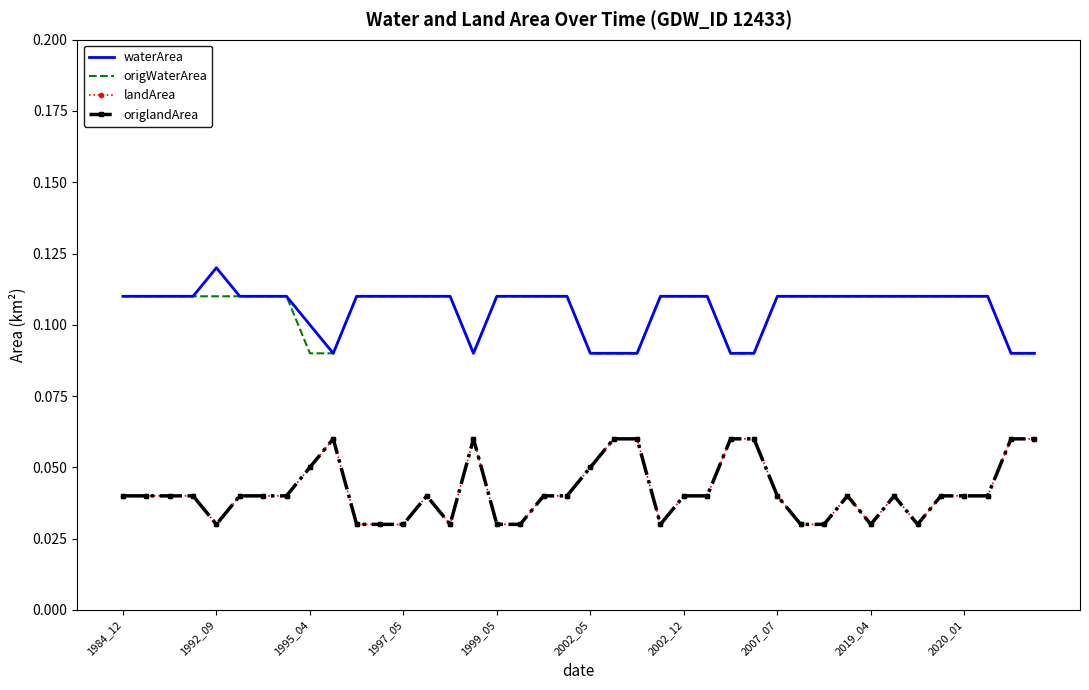

How many lines are shown in the chart?

4